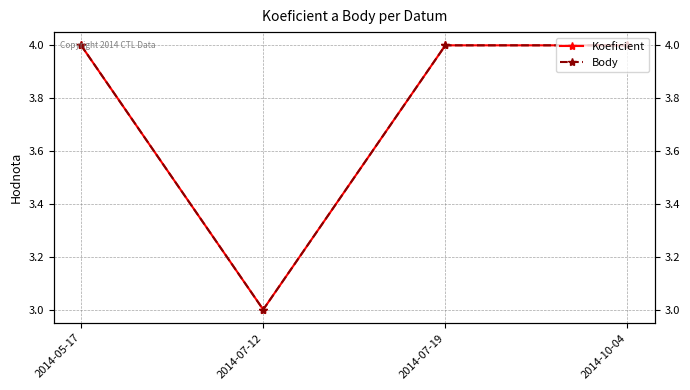

True or false: Body and Koeficient intersect in this chart.

False